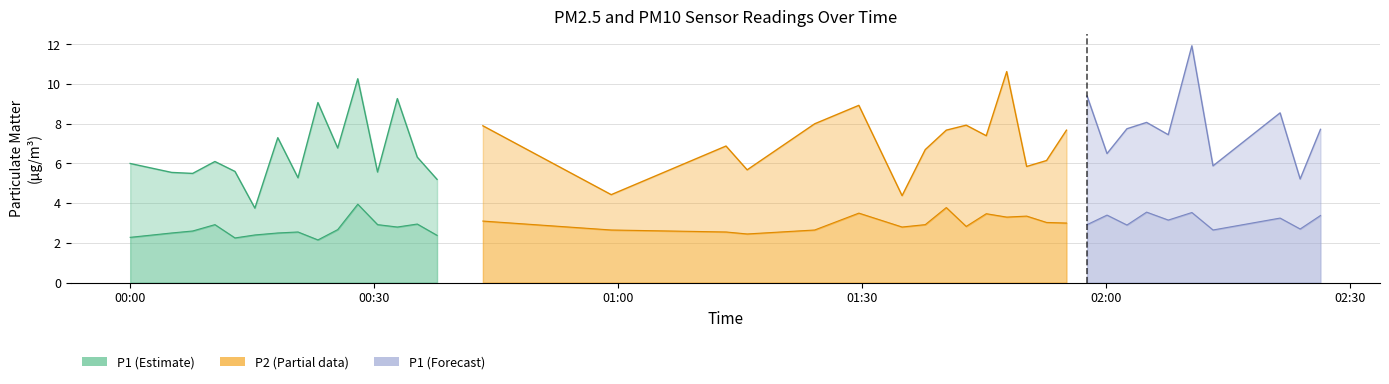

What is the sum of all P1 values?

282.2